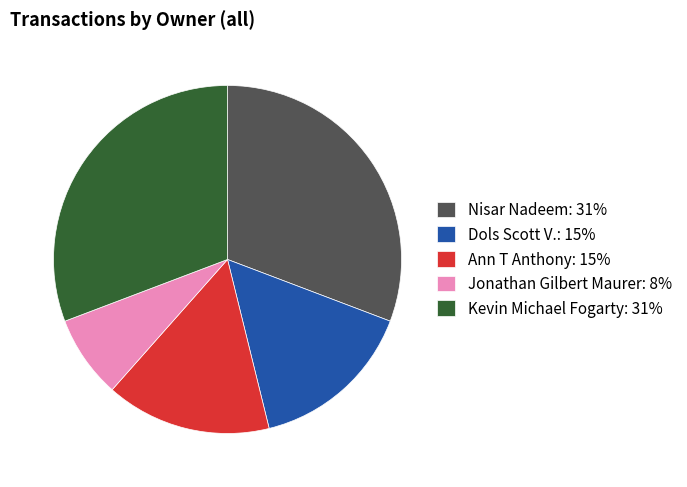

Is it true that Jonathan Gilbert Maurer: 8% is 8% of the pie?

True